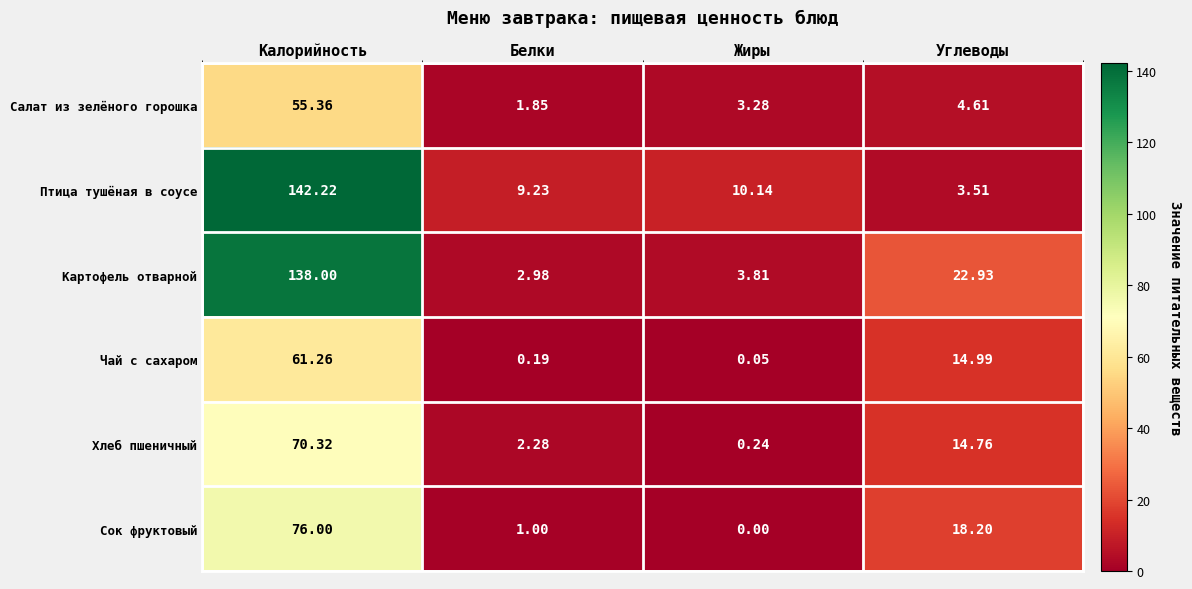

Which series has the largest range (max minus min)?

Птица тушёная в соусе